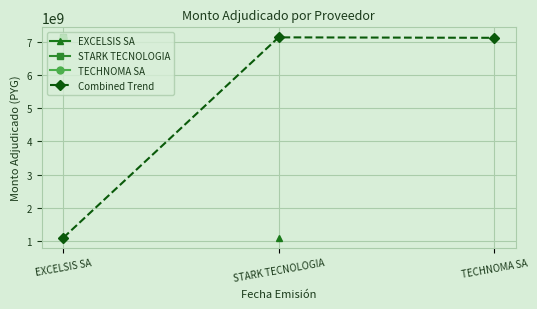

What is the change in value from EXCELSIS SA to TECHNOMA SA?

+6048323358